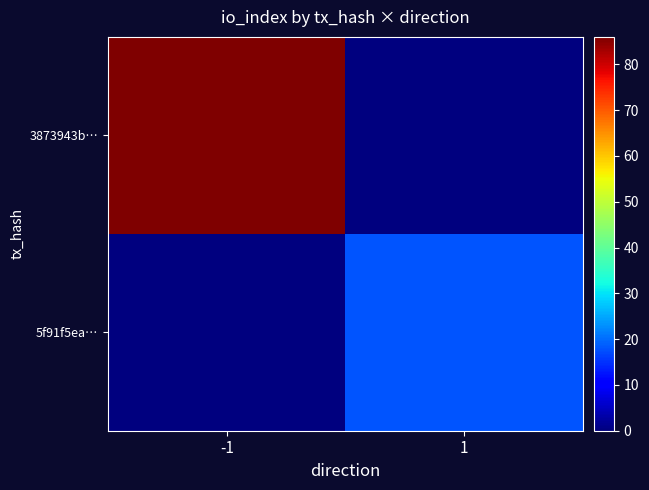

Reading left to right, list all the values displayed in this chart.

3873943b…: -1=86	1=0
5f91f5ea…: -1=0	1=18